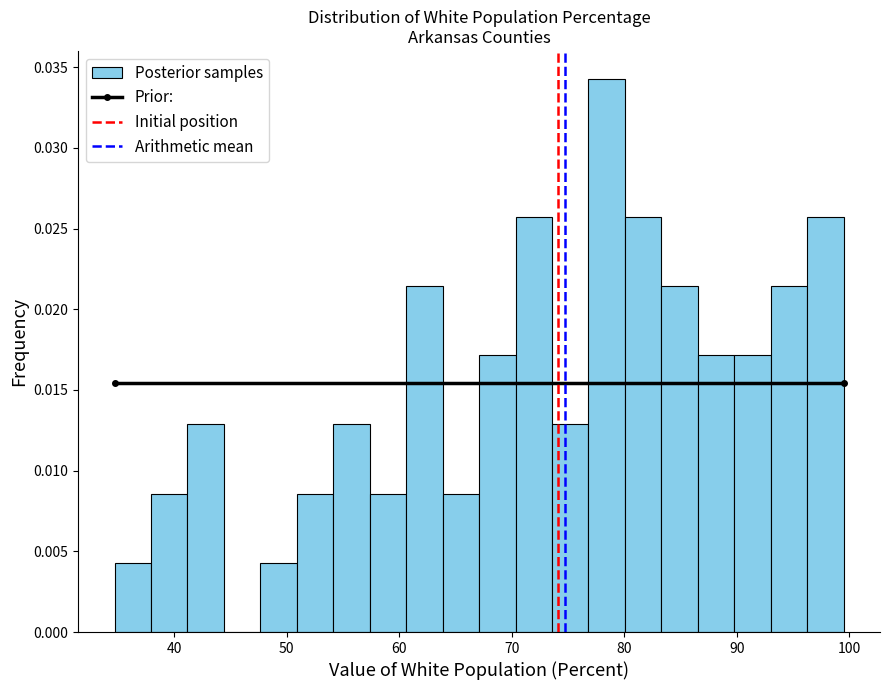

Read against the x-axis, roughly where is the centre of the tallest bar?

78